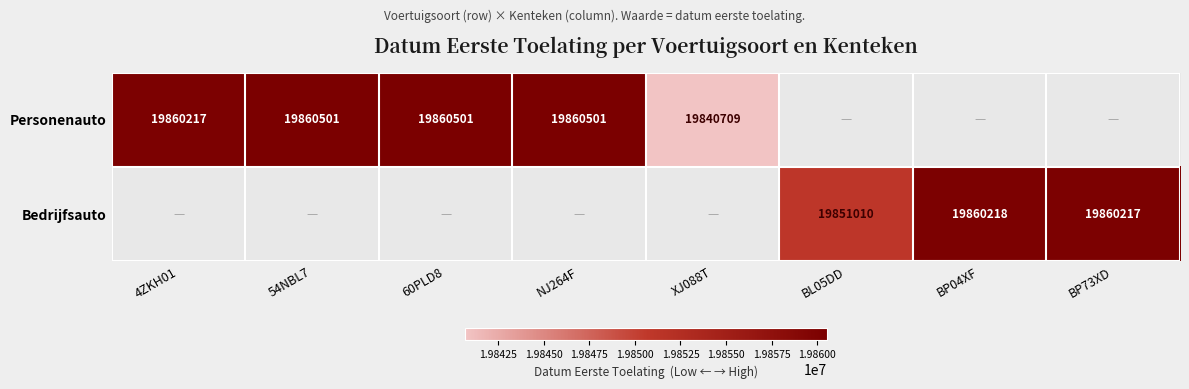

Is it true that Personenauto equals 19860217 at 4ZKH01?

True